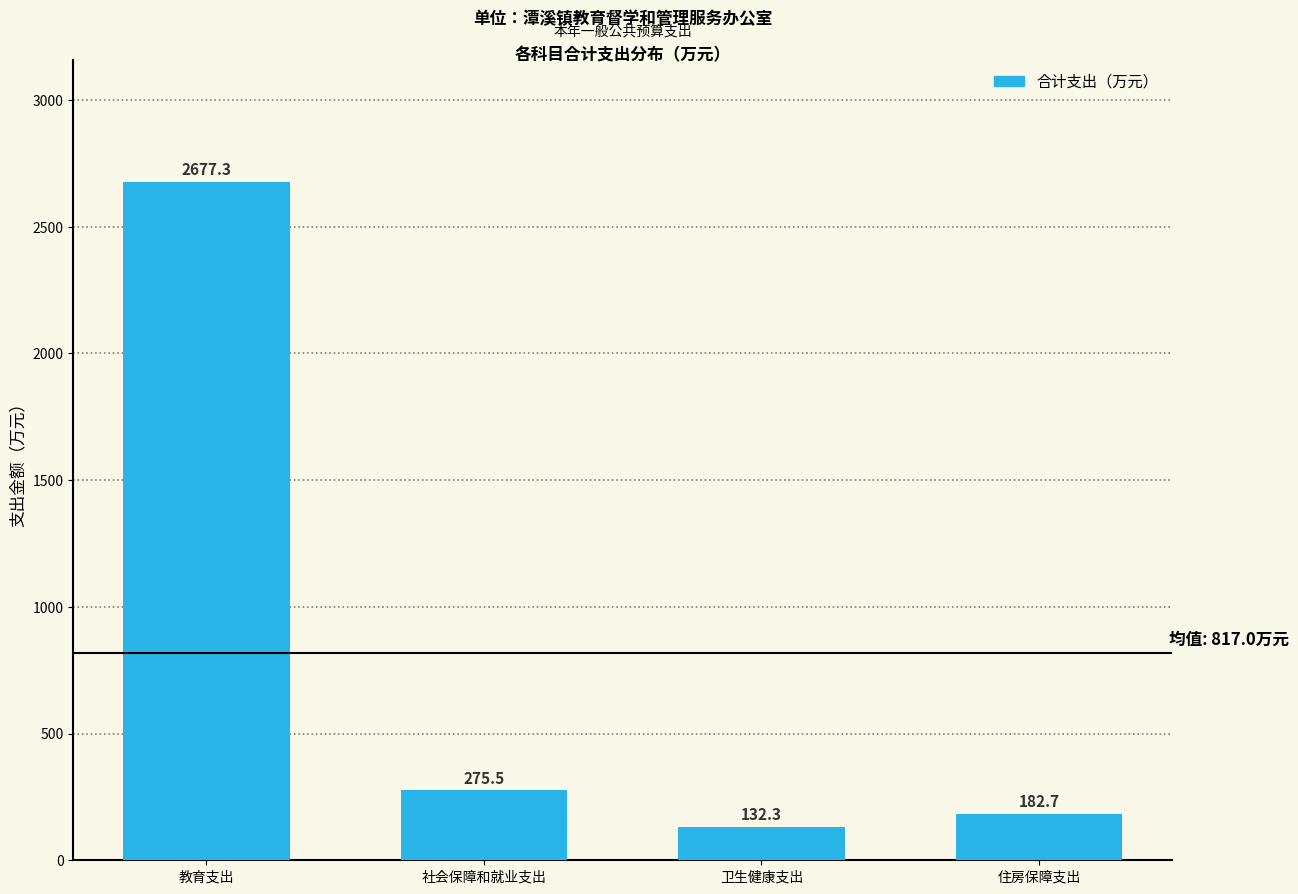

Reading left to right, extract all data points from this chart.

教育支出=2677.3	社会保障和就业支出=275.5	卫生健康支出=132.3	住房保障支出=182.7